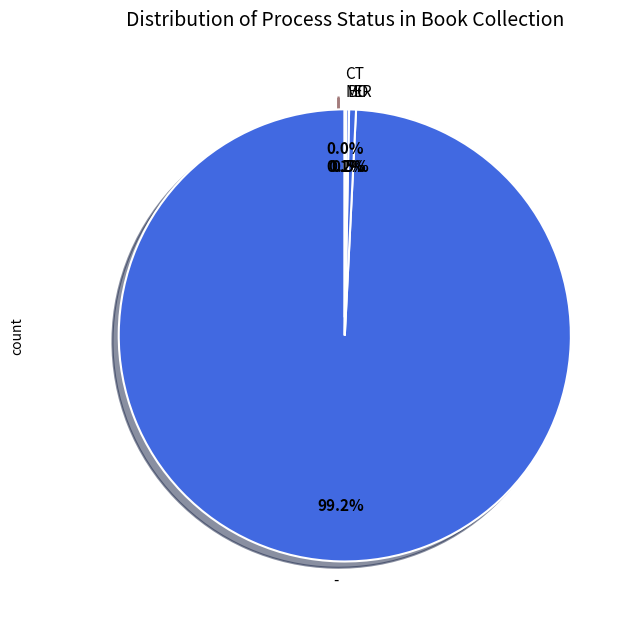

Which category has the biggest portion of the pie?

-